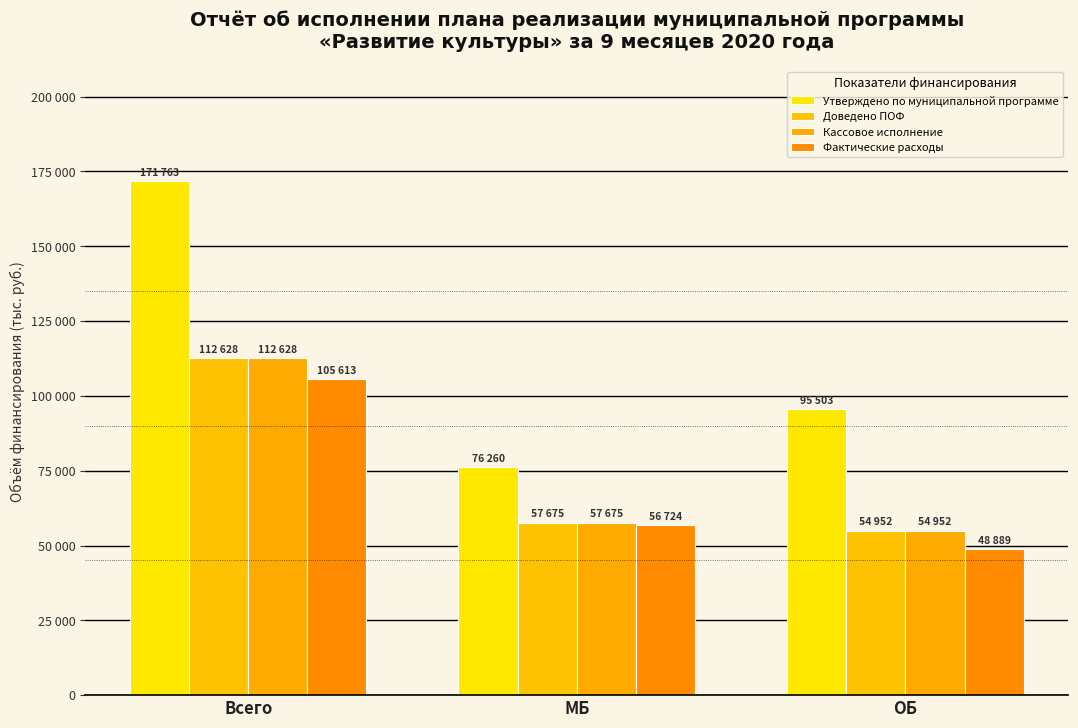

Is the value of Доведено ПОФ at ОБ greater than the value of Утверждено по муниципальной программе at Всего?

No